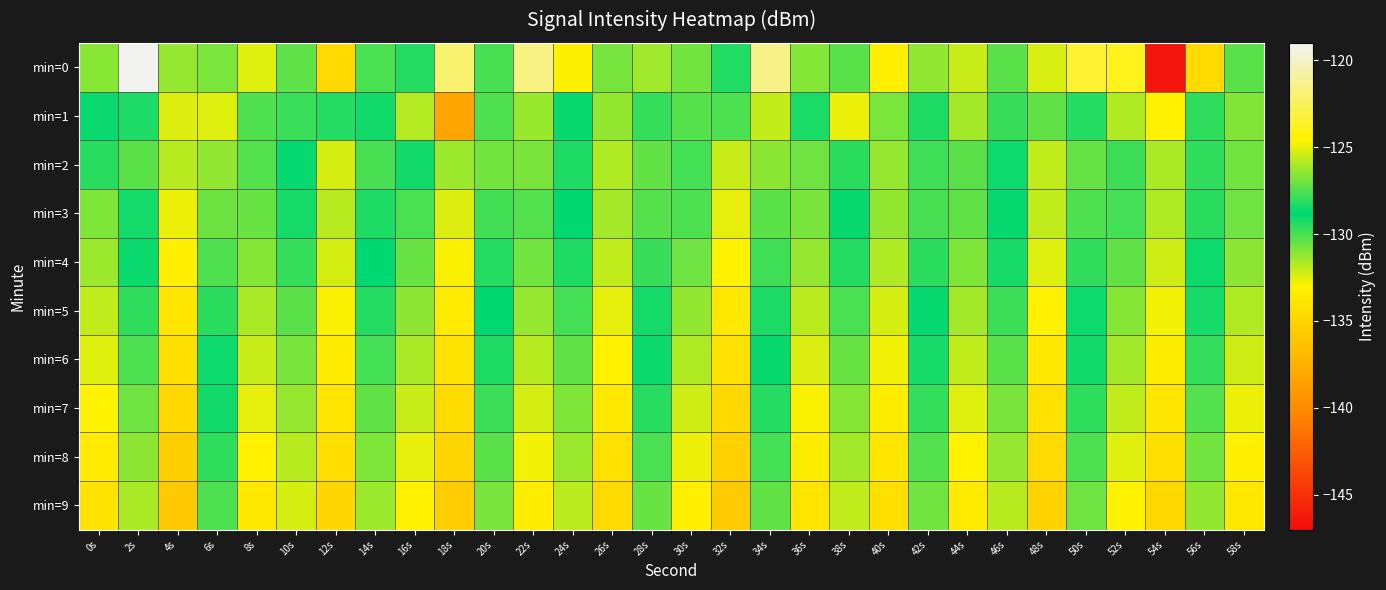

Reading left to right, what are all the values shown in this chart?

min=0: 0s=-131.1	2s=-119.1	4s=-131.3	6s=-126.8	8s=-132.5	10s=-127.2	12s=-134.7	14s=-130.0	16s=-128.2	18s=-122.0	20s=-127.6	22s=-121.6	24s=-124.7	26s=-126.9	28s=-126.2	30s=-130.7	32s=-129.3	34s=-121.5	36s=-126.7	38s=-127.3	40s=-133.2	42s=-126.4	44s=-132.1	46s=-130.3	48s=-132.4	50s=-123.5	52s=-124.0	54s=-146.5	56s=-134.6	58s=-127.4
min=1: 0s=-128.6	2s=-129.3	4s=-132.4	6s=-125.2	8s=-127.5	10s=-127.8	12s=-128.2	14s=-129.1	16s=-125.9	18s=-138.2	20s=-127.5	22s=-126.3	24s=-128.9	26s=-131.2	28s=-129.7	30s=-127.4	32s=-130.1	34s=-125.6	36s=-128.4	38s=-132.7	40s=-126.8	42s=-129.3	44s=-131.5	46s=-127.9	48s=-130.4	50s=-128.2	52s=-125.9	54s=-133.1	56s=-129.6	58s=-126.7
min=2: 0s=-129.5	2s=-127.3	4s=-131.8	6s=-126.4	8s=-130.2	10s=-128.7	12s=-132.3	14s=-127.6	16s=-129.1	18s=-131.4	20s=-126.9	22s=-130.8	24s=-128.3	26s=-131.7	28s=-127.2	30s=-129.9	32s=-132.1	34s=-126.5	36s=-130.6	38s=-128.1	40s=-131.3	42s=-127.8	44s=-130.3	46s=-128.6	48s=-132.0	50s=-127.1	52s=-129.8	54s=-131.6	56s=-128.0	58s=-130.7
min=3: 0s=-130.9	2s=-128.5	4s=-132.7	6s=-127.0	8s=-130.5	10s=-129.2	12s=-131.8	14s=-128.3	16s=-130.0	18s=-132.4	20s=-127.7	22s=-130.2	24s=-128.8	26s=-131.5	28s=-127.4	30s=-130.1	32s=-132.6	34s=-127.3	36s=-130.8	38s=-128.9	40s=-131.2	42s=-127.6	44s=-130.4	46s=-128.7	48s=-132.0	50s=-127.5	52s=-129.9	54s=-131.7	56s=-128.1	58s=-130.6
min=4: 0s=-131.4	2s=-129.0	4s=-133.2	6s=-127.5	8s=-131.0	10s=-129.7	12s=-132.3	14s=-128.8	16s=-130.5	18s=-132.9	20s=-128.2	22s=-130.7	24s=-129.3	26s=-132.0	28s=-127.9	30s=-130.6	32s=-133.1	34s=-127.8	36s=-131.3	38s=-129.4	40s=-131.7	42s=-128.1	44s=-130.9	46s=-129.2	48s=-132.5	50s=-128.0	52s=-130.4	54s=-132.2	56s=-128.6	58s=-131.1
min=5: 0s=-132.0	2s=-129.6	4s=-133.8	6s=-128.1	8s=-131.6	10s=-130.3	12s=-132.9	14s=-129.4	16s=-131.1	18s=-133.5	20s=-128.8	22s=-131.3	24s=-129.9	26s=-132.6	28s=-128.5	30s=-131.2	32s=-133.7	34s=-128.4	36s=-131.9	38s=-130.0	40s=-132.3	42s=-128.7	44s=-131.5	46s=-129.8	48s=-133.1	50s=-128.6	52s=-131.0	54s=-132.8	56s=-129.2	58s=-131.7
min=6: 0s=-132.5	2s=-130.1	4s=-134.3	6s=-128.6	8s=-132.1	10s=-130.8	12s=-133.4	14s=-129.9	16s=-131.6	18s=-134.0	20s=-129.3	22s=-131.8	24s=-130.4	26s=-133.1	28s=-129.0	30s=-131.7	32s=-134.2	34s=-128.9	36s=-132.4	38s=-130.5	40s=-132.8	42s=-129.2	44s=-132.0	46s=-130.3	48s=-133.6	50s=-129.1	52s=-131.5	54s=-133.3	56s=-129.7	58s=-132.2
min=7: 0s=-133.0	2s=-130.6	4s=-134.8	6s=-129.1	8s=-132.6	10s=-131.3	12s=-133.9	14s=-130.4	16s=-132.1	18s=-134.5	20s=-129.8	22s=-132.3	24s=-130.9	26s=-133.6	28s=-129.5	30s=-132.2	32s=-134.7	34s=-129.4	36s=-132.9	38s=-131.0	40s=-133.3	42s=-129.7	44s=-132.5	46s=-130.8	48s=-134.1	50s=-129.6	52s=-132.0	54s=-133.8	56s=-130.2	58s=-132.7
min=8: 0s=-133.5	2s=-131.1	4s=-135.3	6s=-129.6	8s=-133.1	10s=-131.8	12s=-134.4	14s=-130.9	16s=-132.6	18s=-135.0	20s=-130.3	22s=-132.8	24s=-131.4	26s=-134.1	28s=-130.0	30s=-132.7	32s=-135.2	34s=-129.9	36s=-133.4	38s=-131.5	40s=-133.8	42s=-130.2	44s=-133.0	46s=-131.3	48s=-134.6	50s=-130.1	52s=-132.5	54s=-134.3	56s=-130.7	58s=-133.2
min=9: 0s=-134.0	2s=-131.6	4s=-135.8	6s=-130.1	8s=-133.6	10s=-132.3	12s=-134.9	14s=-131.4	16s=-133.1	18s=-135.5	20s=-130.8	22s=-133.3	24s=-131.9	26s=-134.6	28s=-130.5	30s=-133.2	32s=-135.7	34s=-130.4	36s=-133.9	38s=-132.0	40s=-134.3	42s=-130.7	44s=-133.5	46s=-131.8	48s=-135.1	50s=-130.6	52s=-133.0	54s=-134.8	56s=-131.2	58s=-133.7